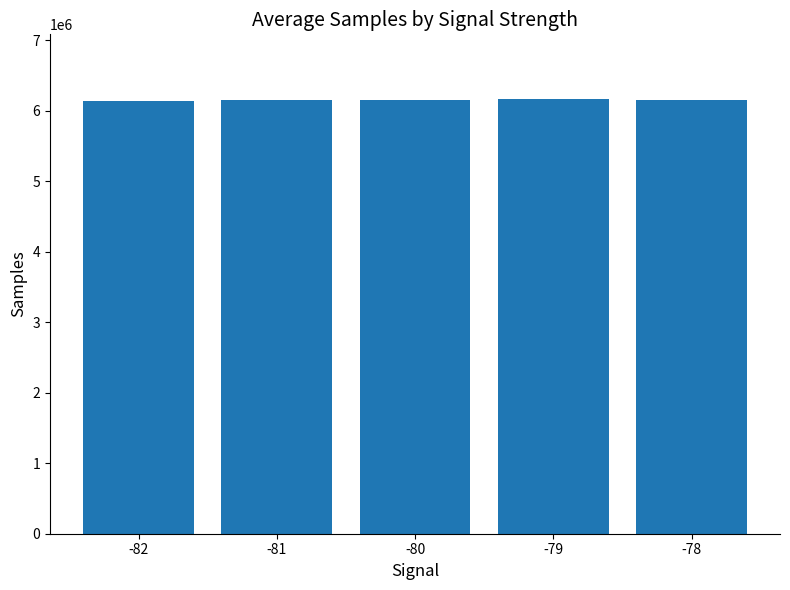

What is the sum of the values at -81 and -80?

12303261.2